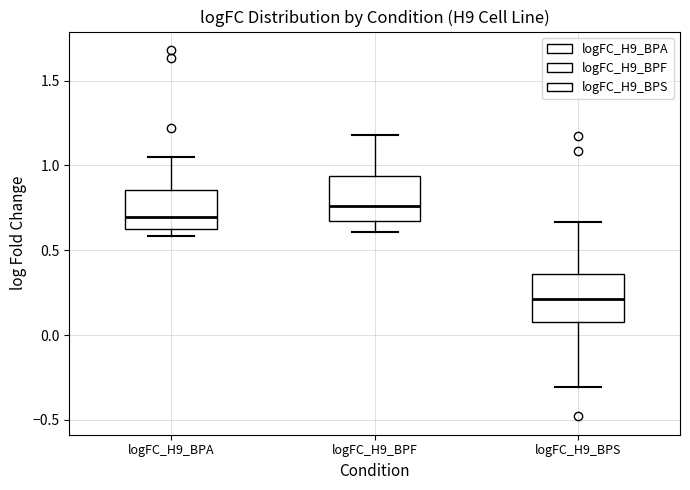

Reading left to right, read every box against the y-axis: the position of its median line, the range the box covers, and the ends of its whiskers. The values are not printed on the chart, so give them approximately, as read against the axis.

logFC_H9_BPA: median 0.70, box 0.65 to 0.85, whiskers 0.60 to 1.05
logFC_H9_BPF: median 0.75, box 0.70 to 0.95, whiskers 0.60 to 1.20
logFC_H9_BPS: median 0.20, box 0.10 to 0.35, whiskers -0.30 to 0.65